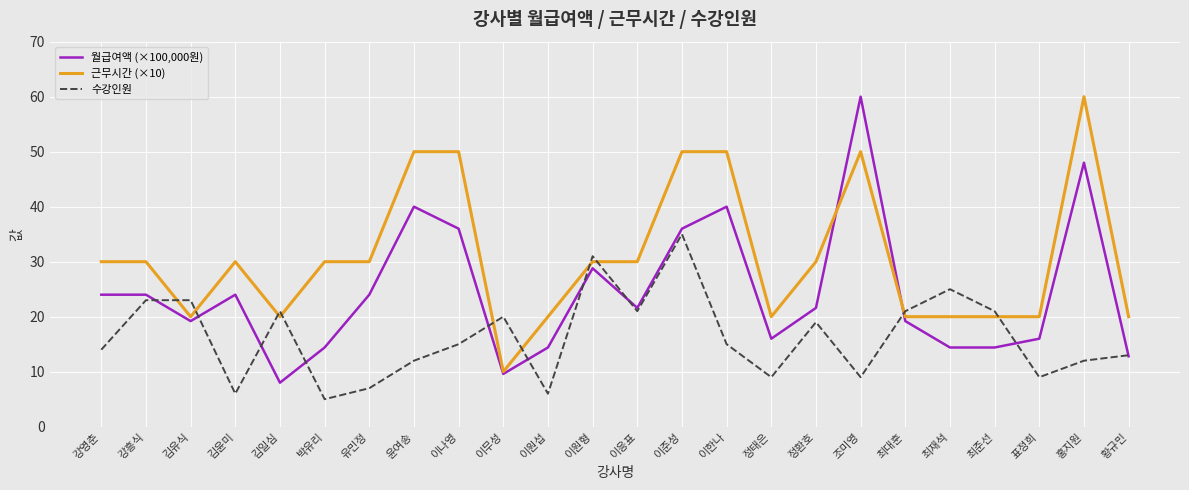

Does the chart have visible grid lines?

Yes